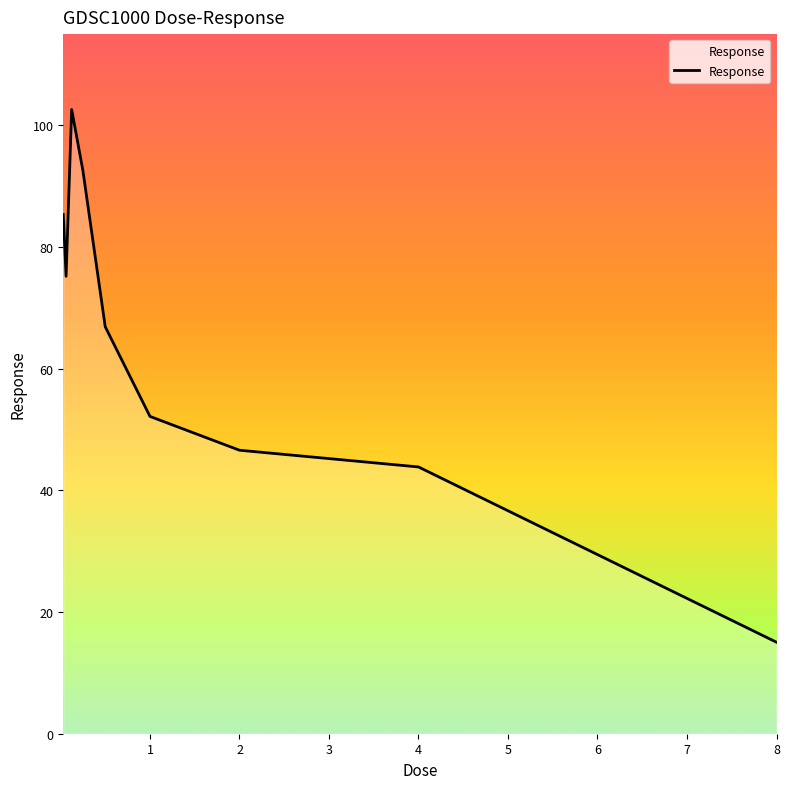

What is the difference between the maximum and minimum values?

87.6